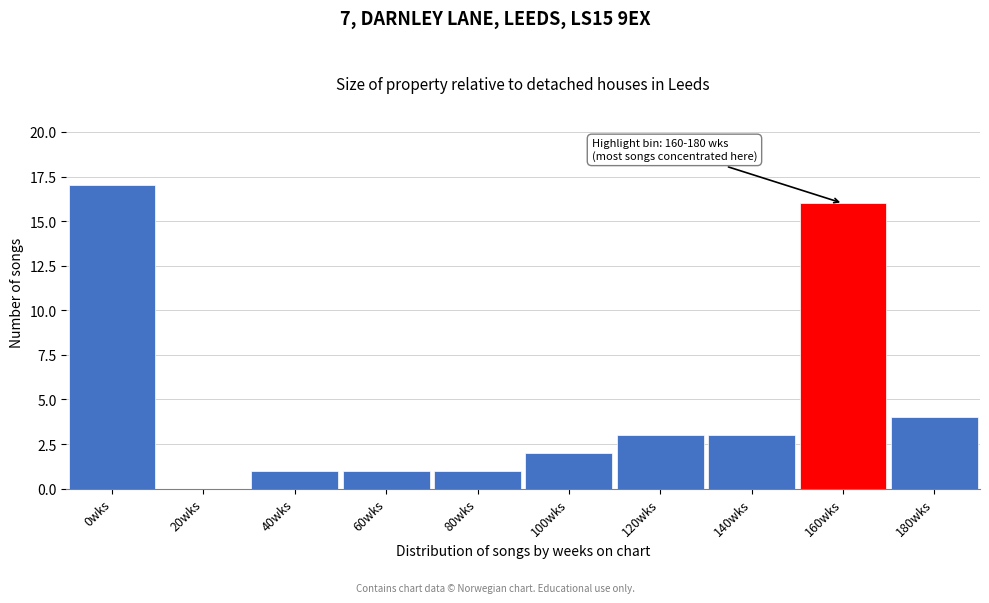

Reading left to right, extract all data points from this chart.

0wks=17	20wks=0	40wks=1	60wks=1	80wks=1	100wks=2	120wks=3	140wks=3	160wks=16	180wks=4